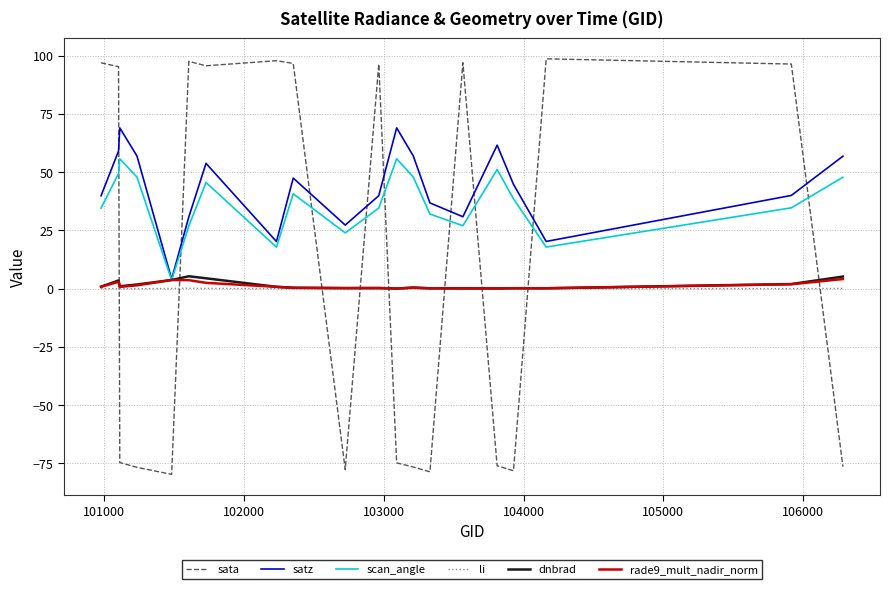

What is the smallest value displayed?

-79.7